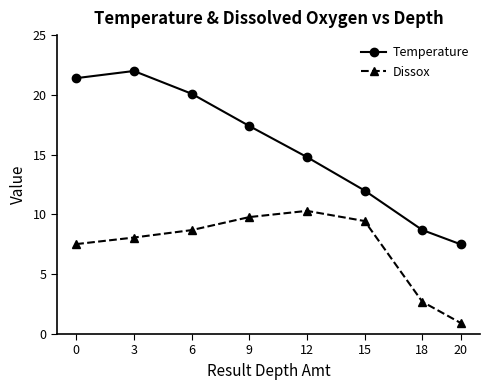

What is the difference between the highest and lowest values at 0?

13.9